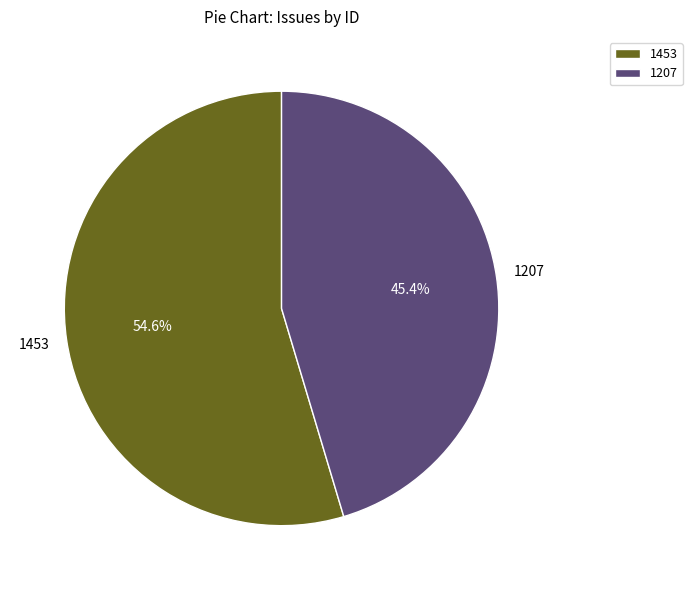

What percentage do 1453 and 1207 together represent?

100.0%